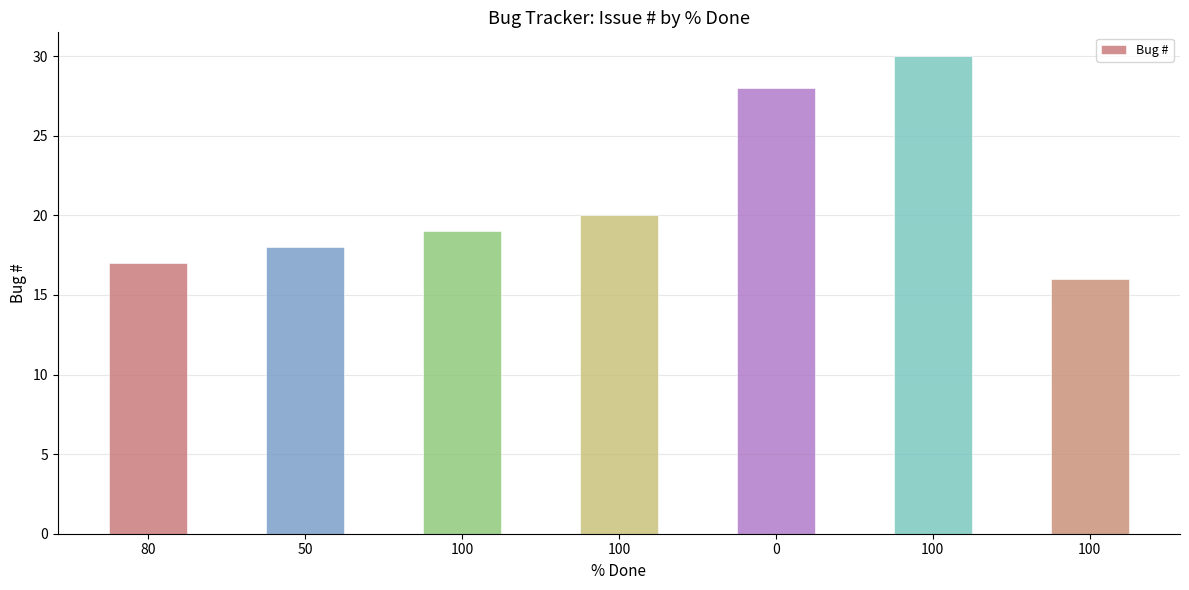

List the labels in order of value, largest first.

100, 0, 100, 100, 50, 80, 100